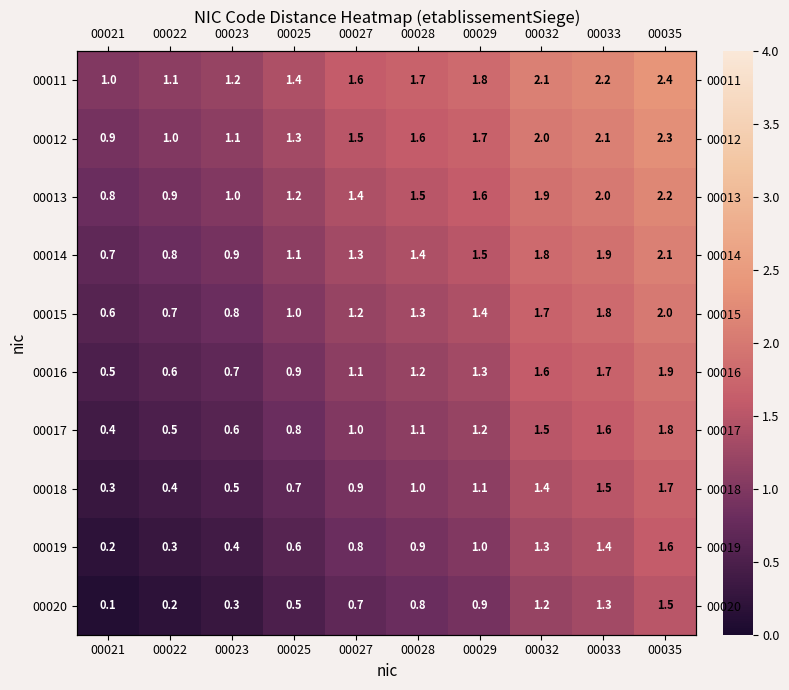

Which series has the largest total across all categories?

00011